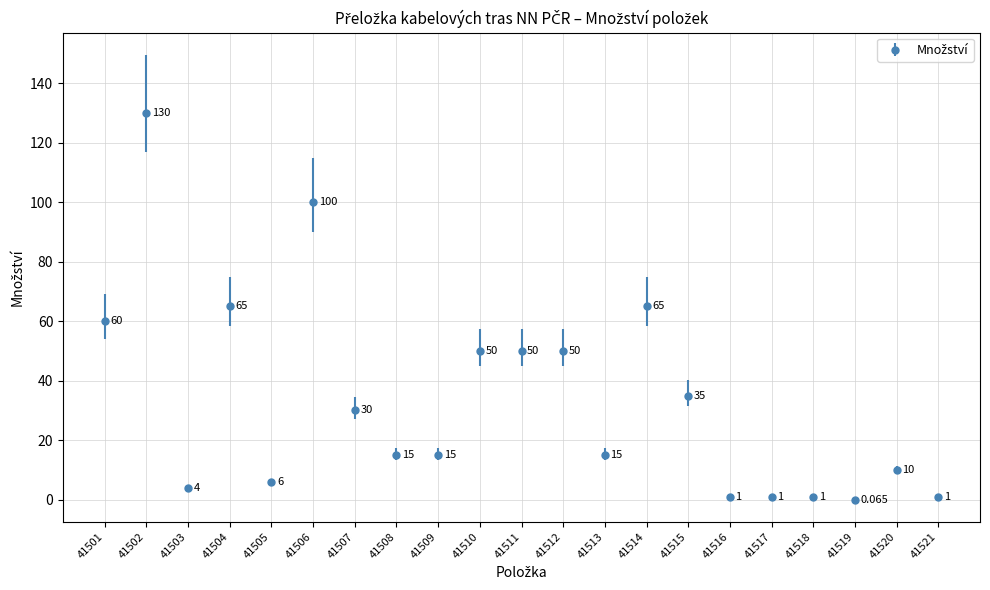

Is it true that the value at 41504 is 65.0?

True